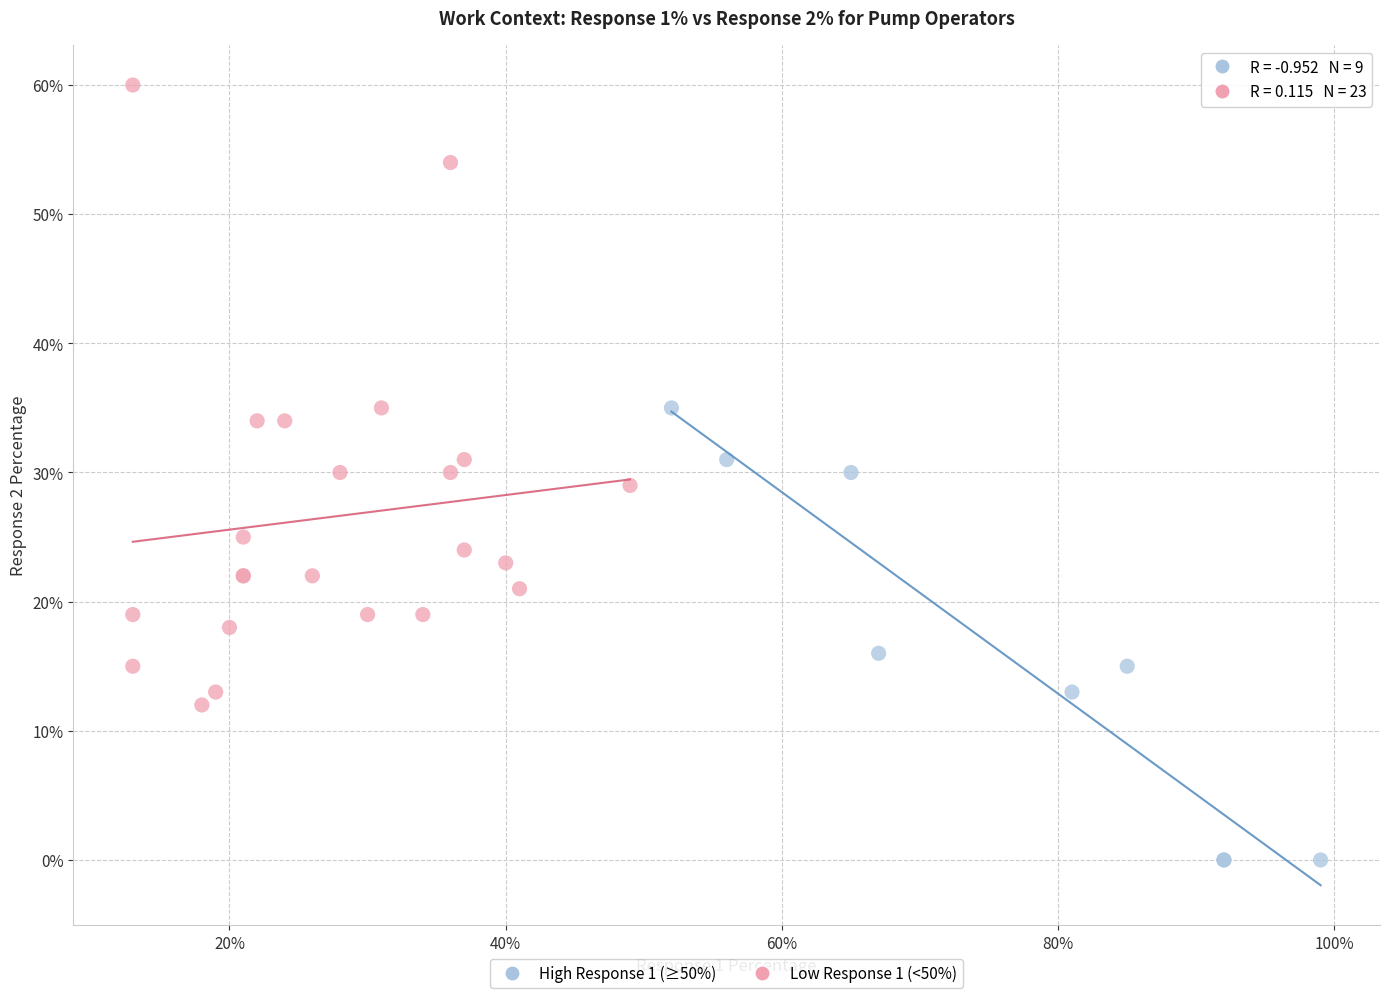

Which series contains the highest Y value?

Low Response 1 (<50%)